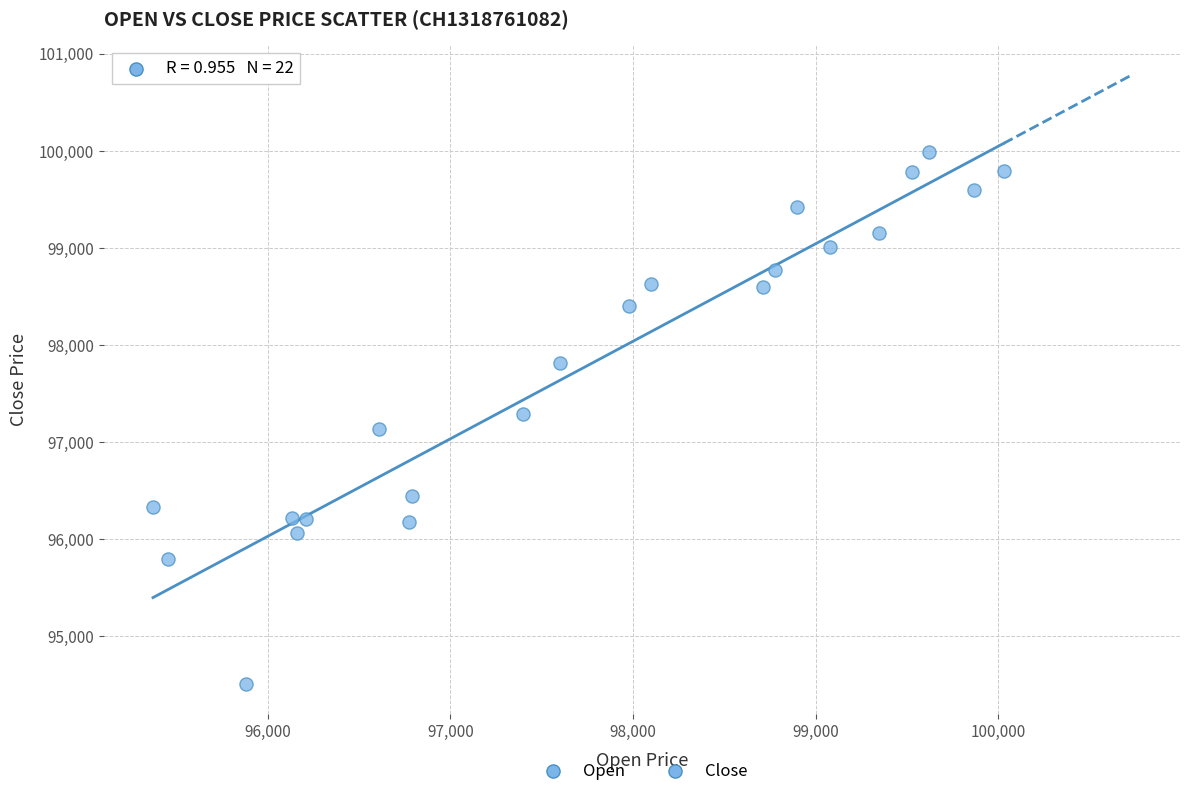

What is the range of X values (max minus min)?

4660